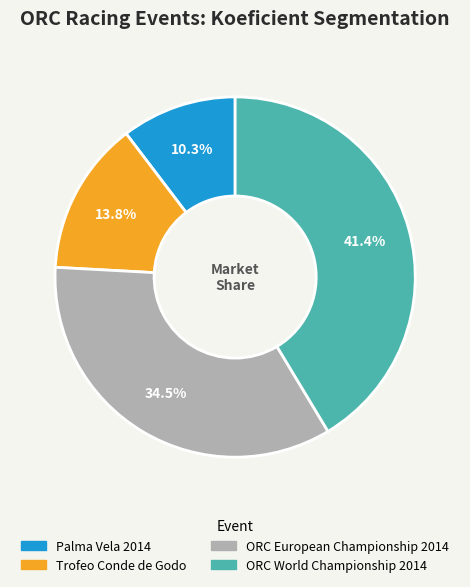

Combined, do ORC European Championship 2014 and Palma Vela 2014 account for over 50%?

No